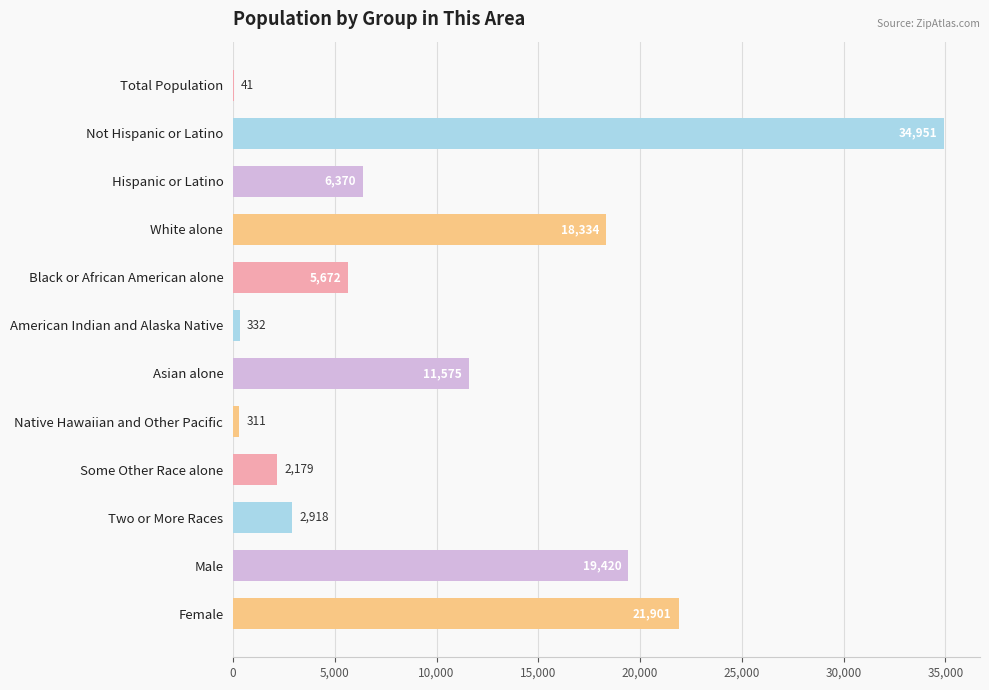

At which category does the chart reach its peak across all series?

Not Hispanic or Latino